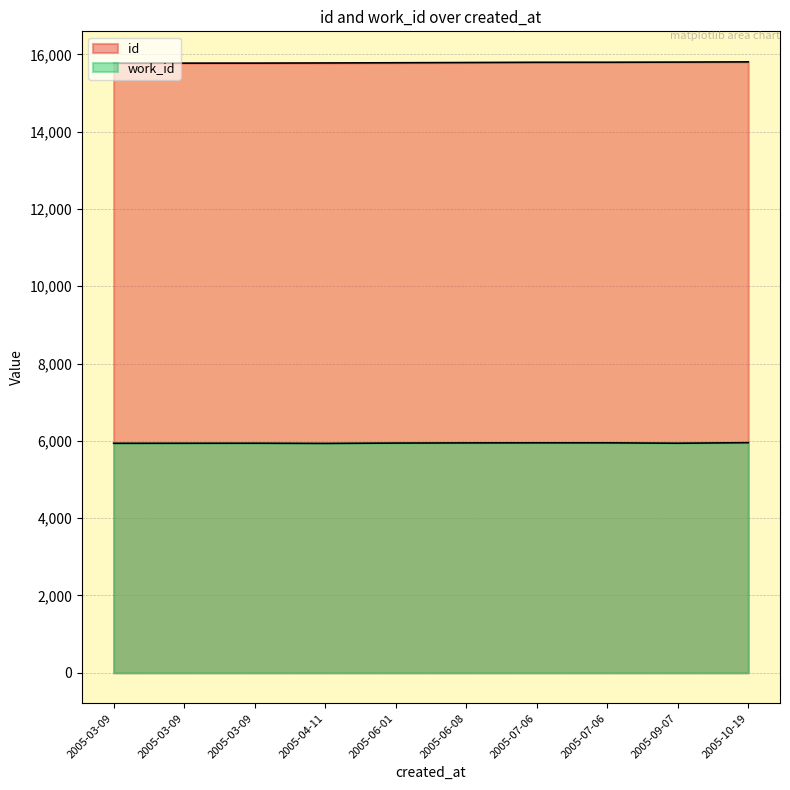

The value of work_id at 2005-07-06 is 10433. True or false?

False